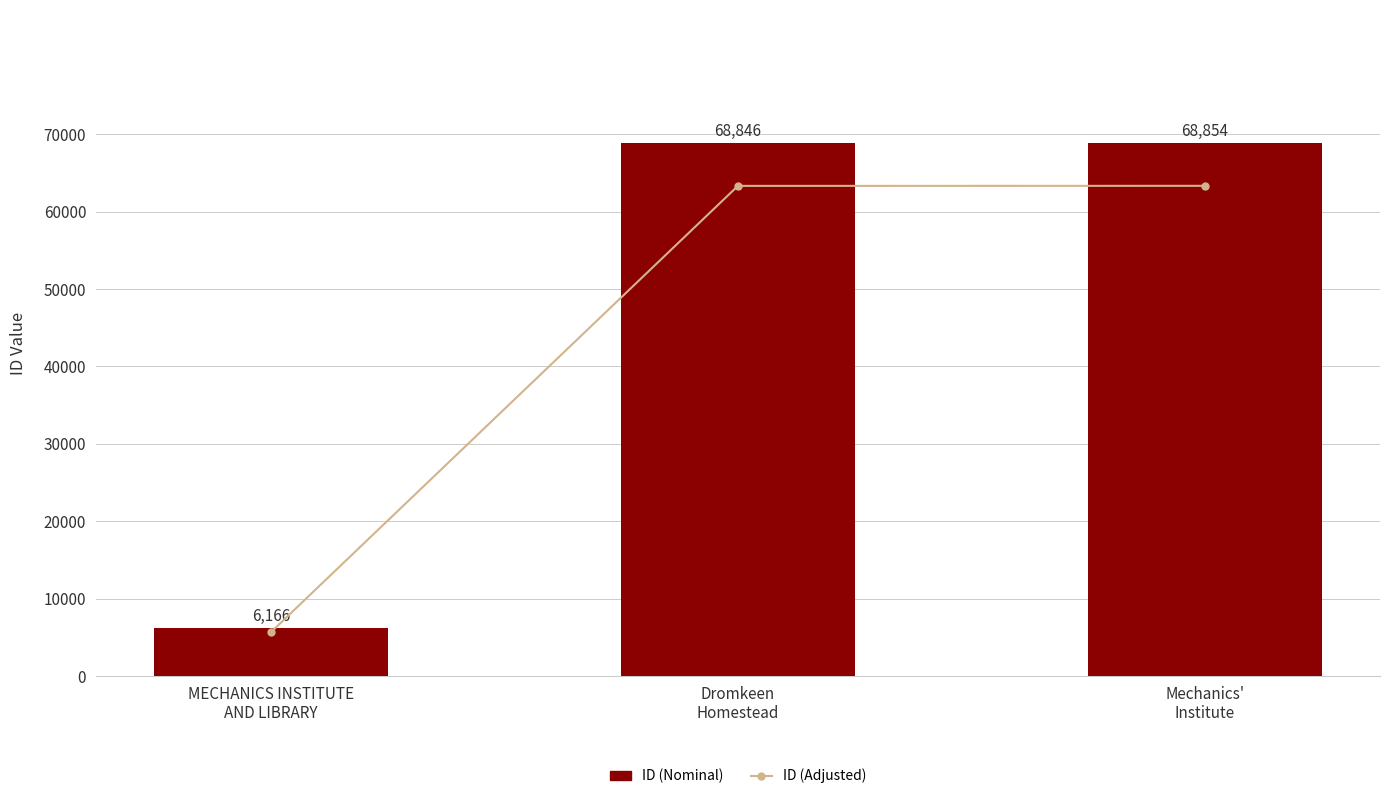

Rank the series at MECHANICS INSTITUTE
AND LIBRARY from highest to lowest value.

ID (Nominal), ID (Adjusted)